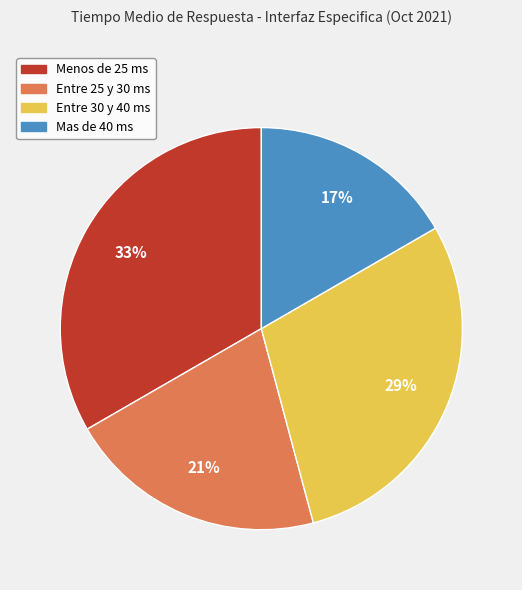

To the nearest percent, what percentage of the pie is Menos de 25 ms?

33%